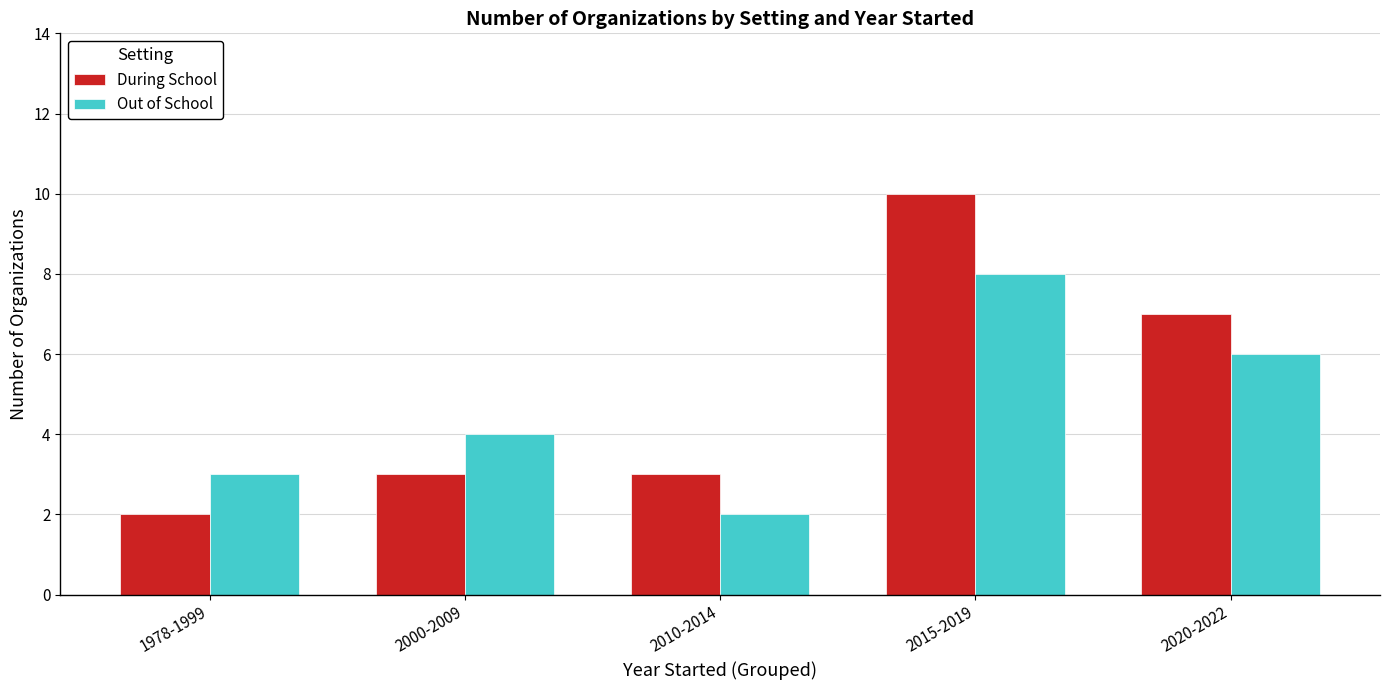

How many values in the Out of School series are below 4?

2